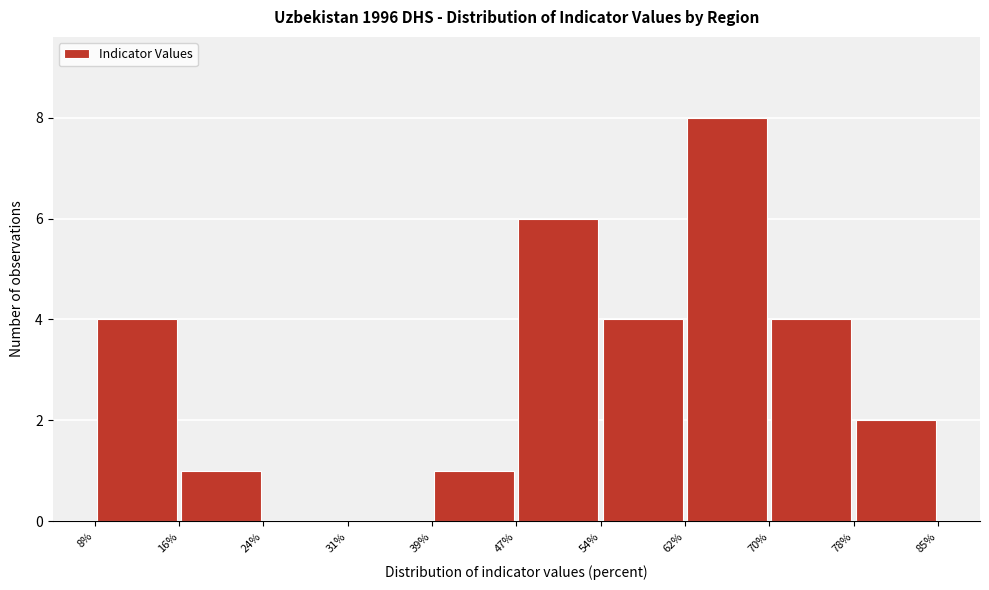

Which range on the x-axis has the tallest bar?

62% to 70%